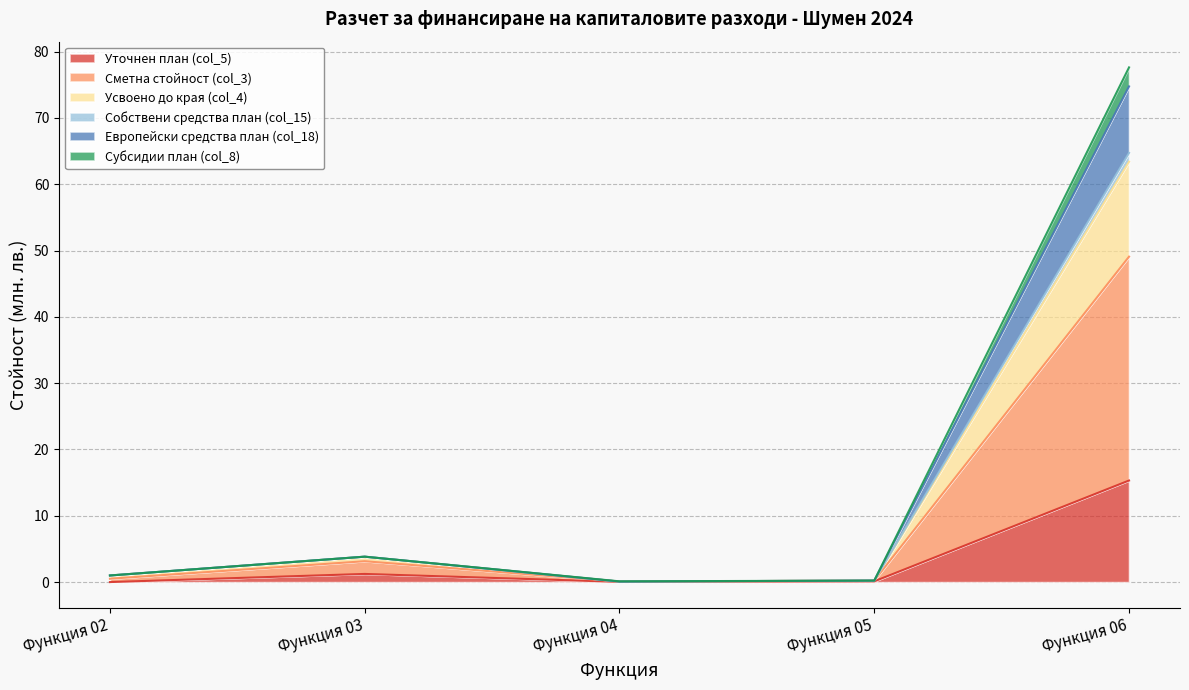

What is the maximum value for Уточнен план (col_5)?

15.3